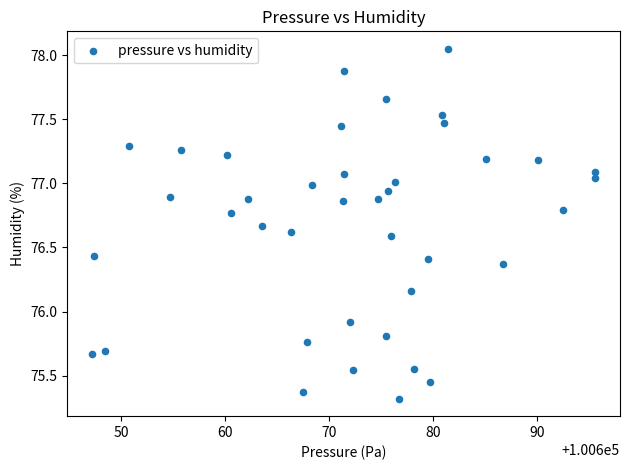

What is the range of X values (max minus min)?

48.3